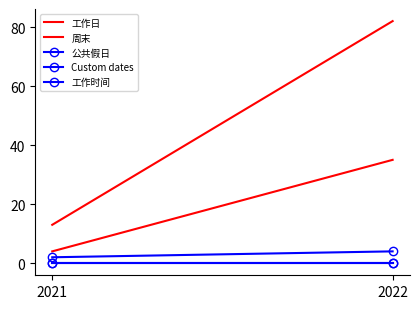

What is the sum of the 公共假日 values at 2021 and 2022?

6